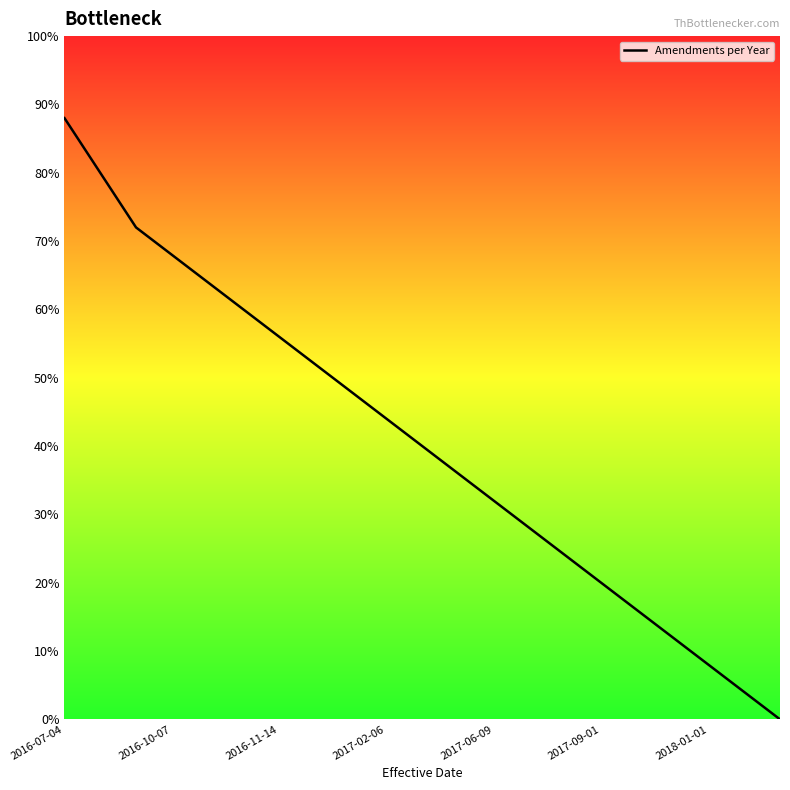

How many values are below 40?

10